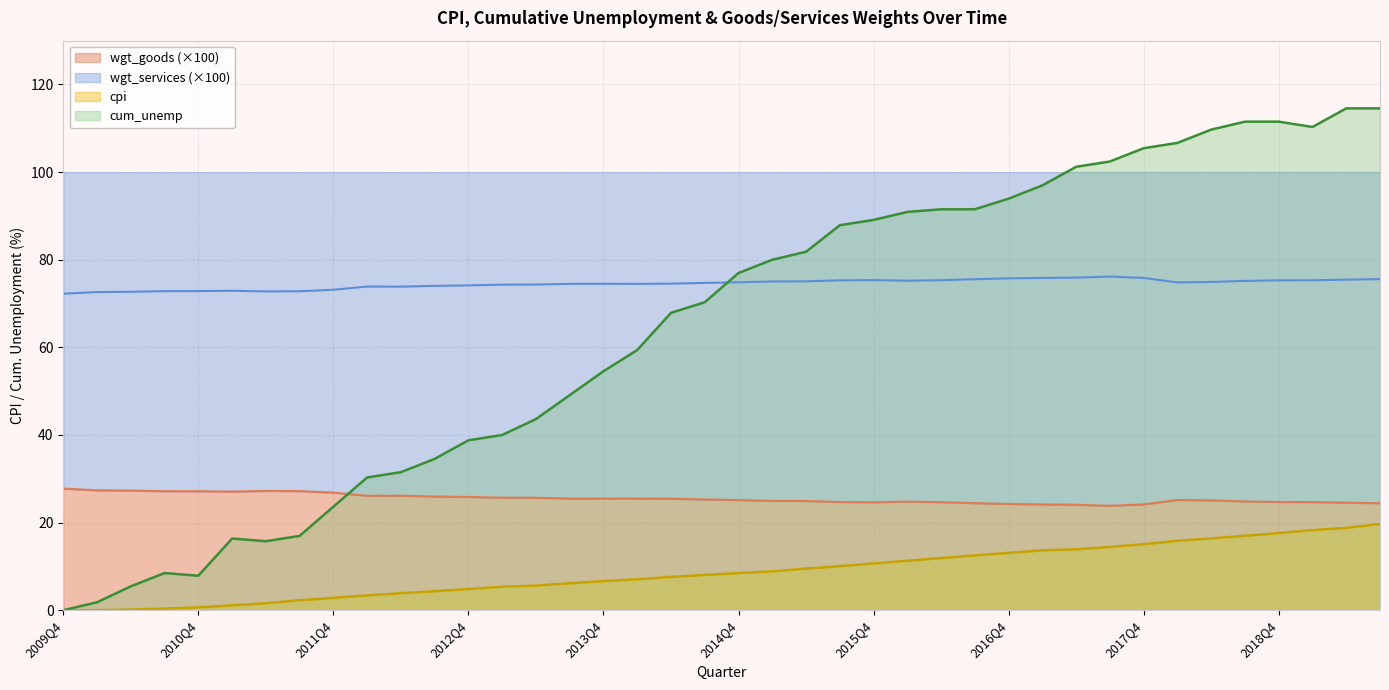

The cum_unemp series shows 55.8 at 2012Q4. True or false?

False